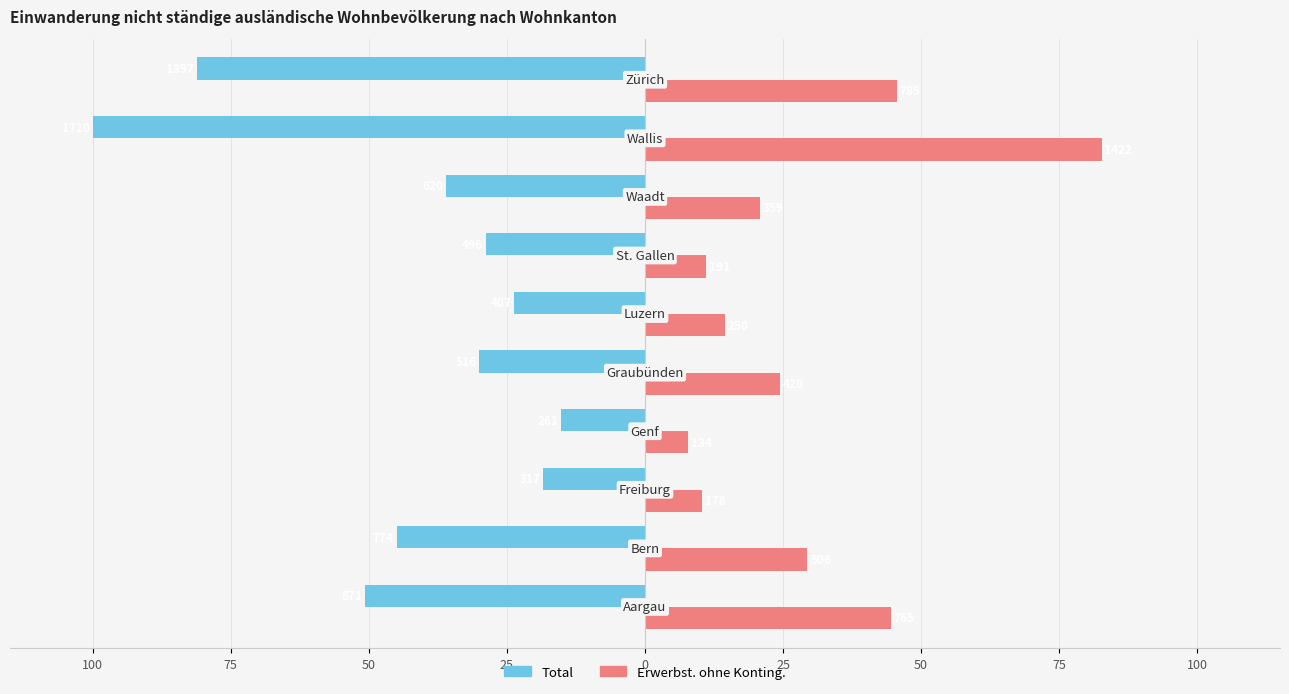

How many bars are there in each group?

2